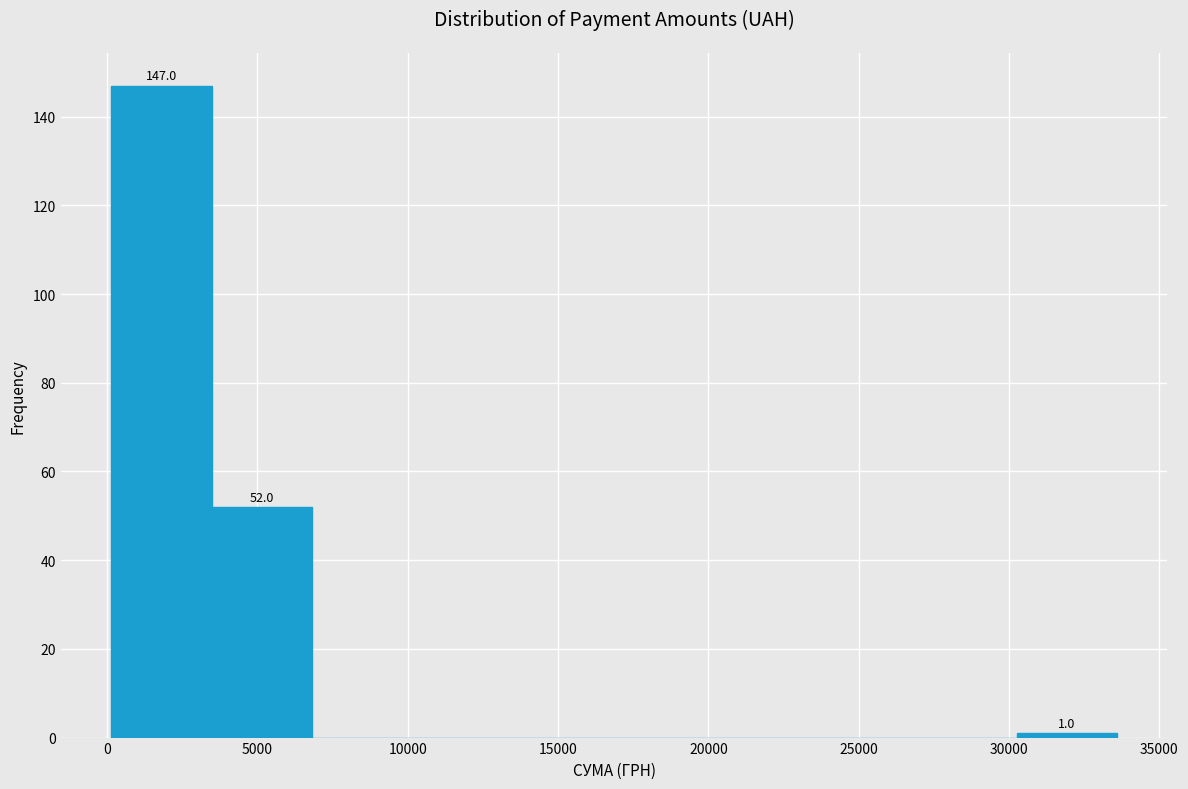

Over which range of the x-axis is the bar tallest?

0 to 3500